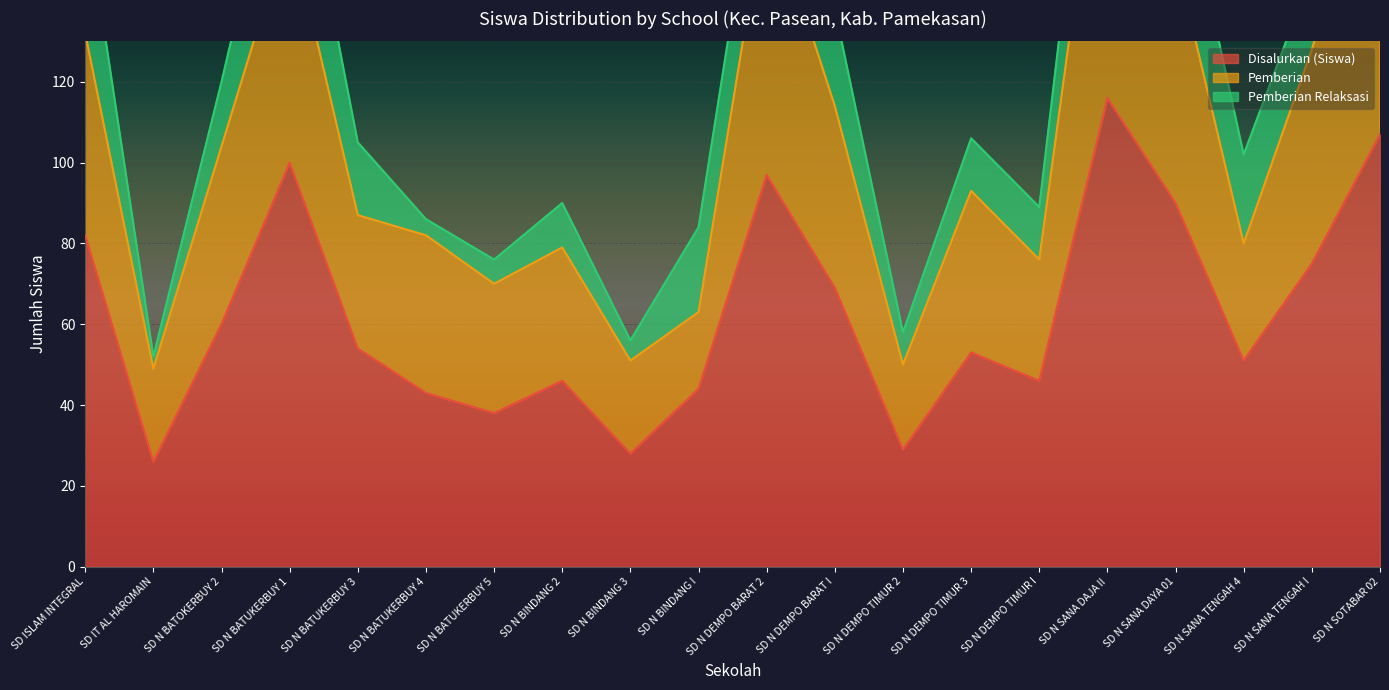

What is the value of the Pemberian point at the 11th from the left?

166